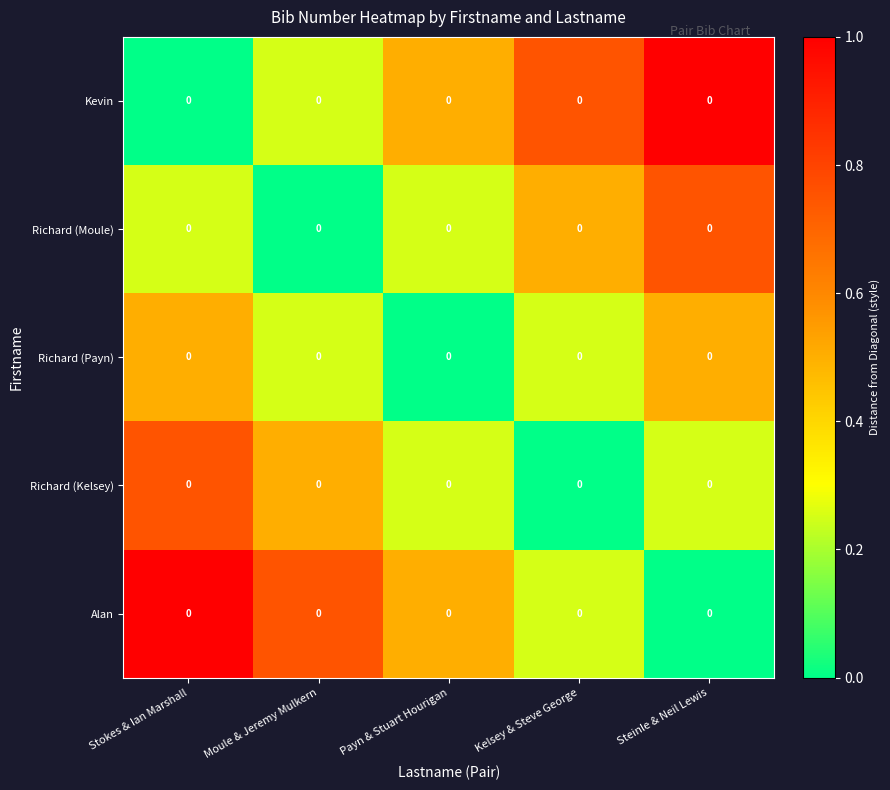

Count the Richard (Moule) values in the range 0 to 1.

5